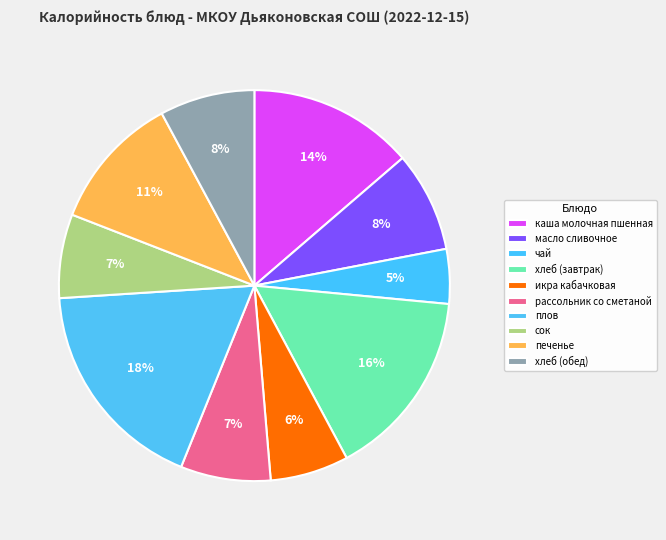

What is the ratio of the value at рассольник со сметаной to the value at хлеб (обед)?

0.9